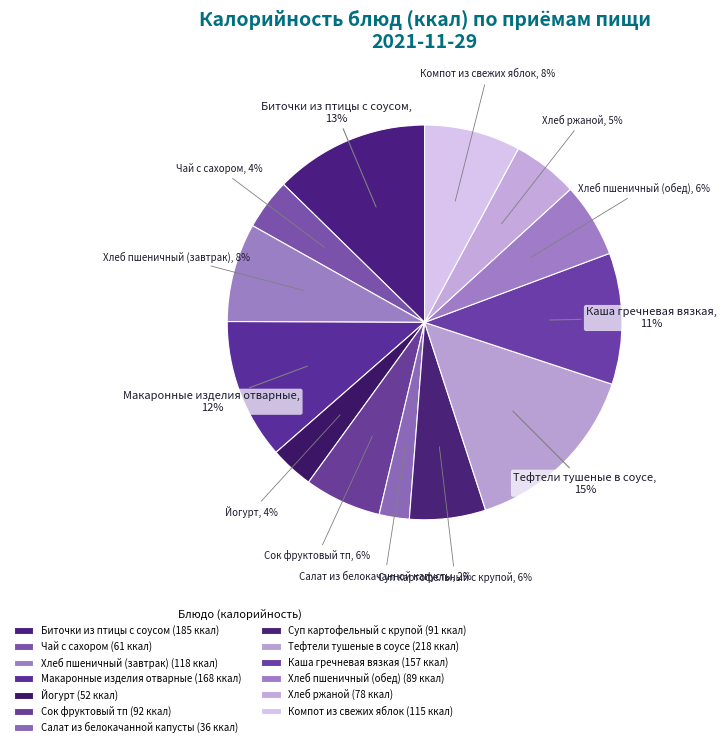

To the nearest percent, what is the combined percentage of Тефтели тушеные в соусе and Биточки из птицы с соусом?

28%